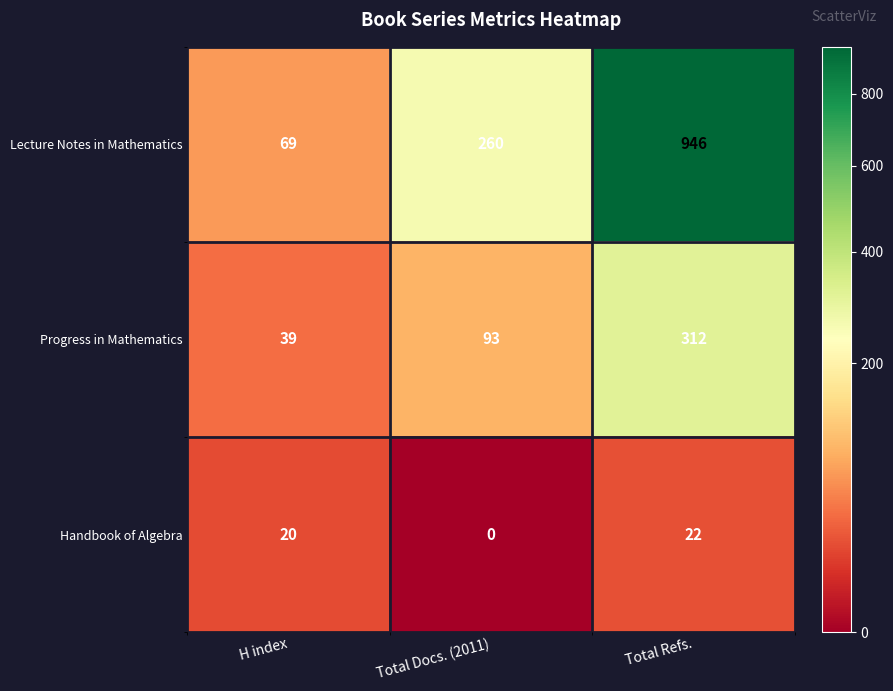

How many categories are shown in the chart?

3